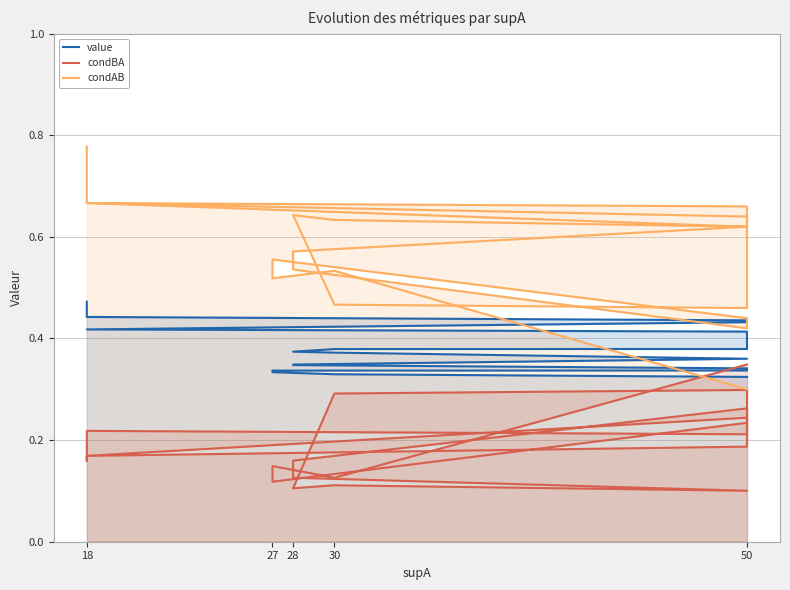

Rank the series by their maximum value, from highest to lowest.

condAB, value, condBA